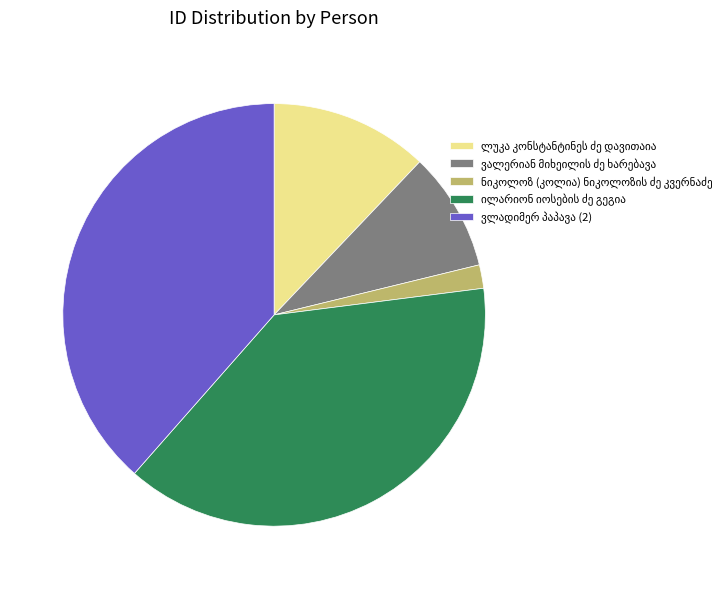

Is there a majority slice in this chart?

No